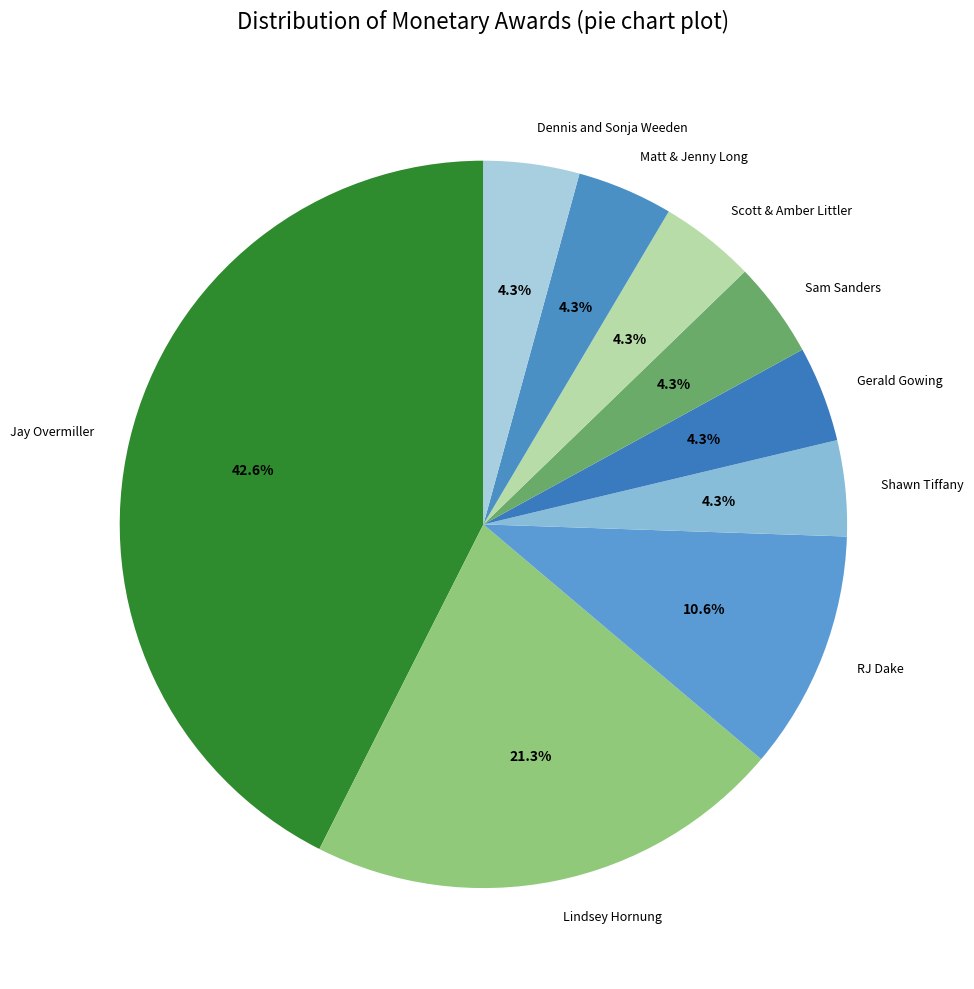

How many segments does this pie chart have?

9